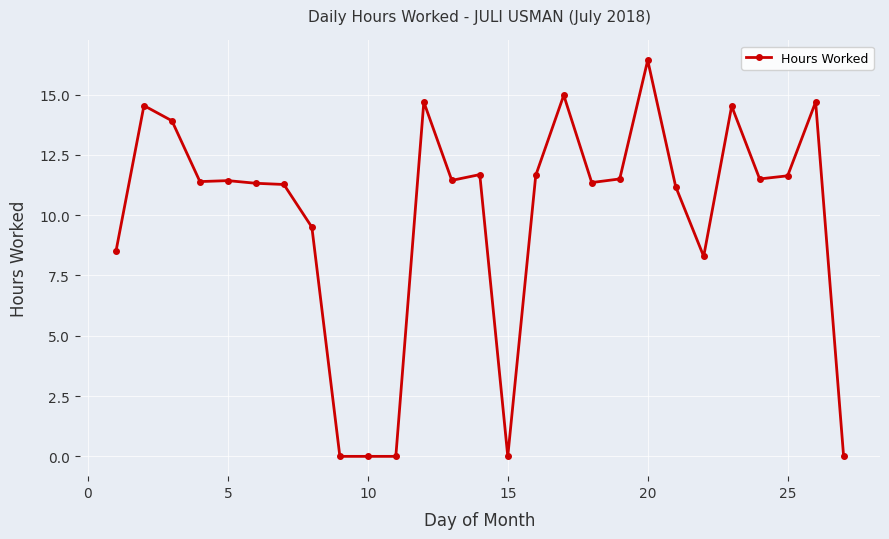

What is the value of the 3rd point from the left?

13.9